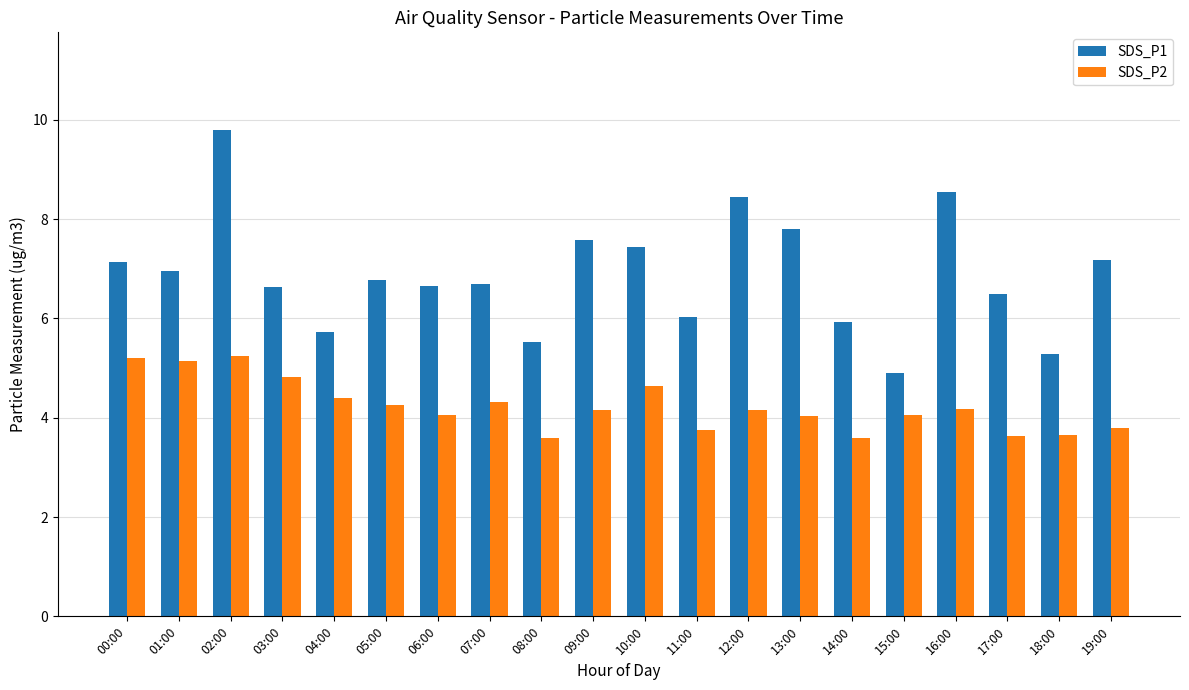

What is the sum of the SDS_P1 values at 18:00 and 10:00?

12.7